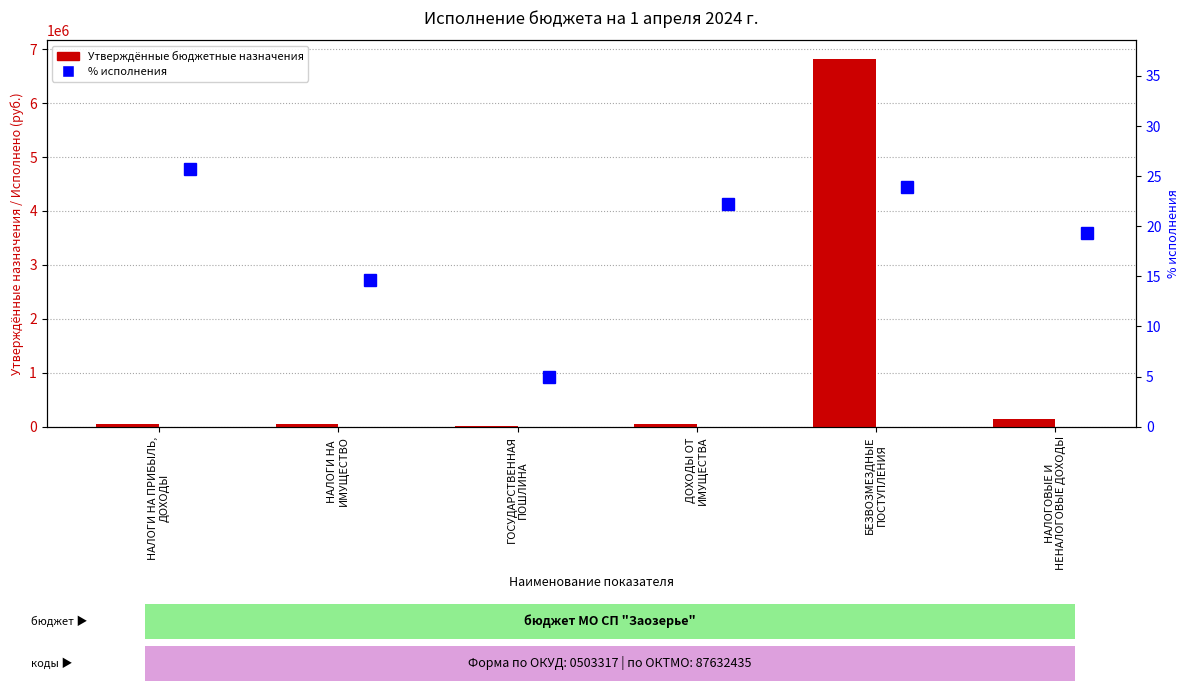

Read the % исполнения value at БЕЗВОЗМЕЗДНЫЕ
ПОСТУПЛЕНИЯ.

23.9